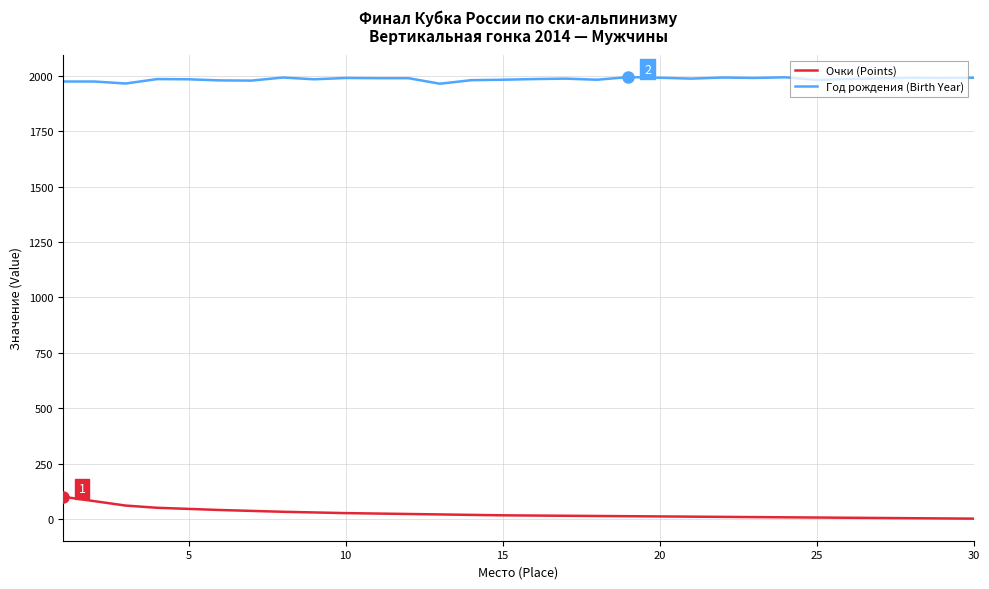

What is the difference between the maximum and minimum values in the Очки (Points) series?

99